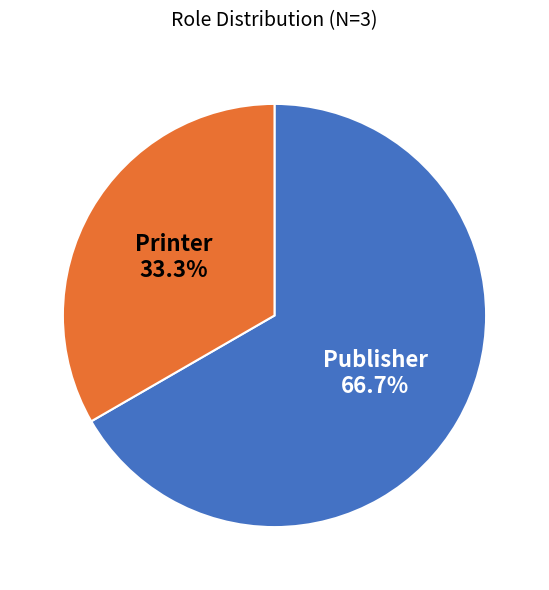

What portion of the pie excludes Publisher?

33.3%